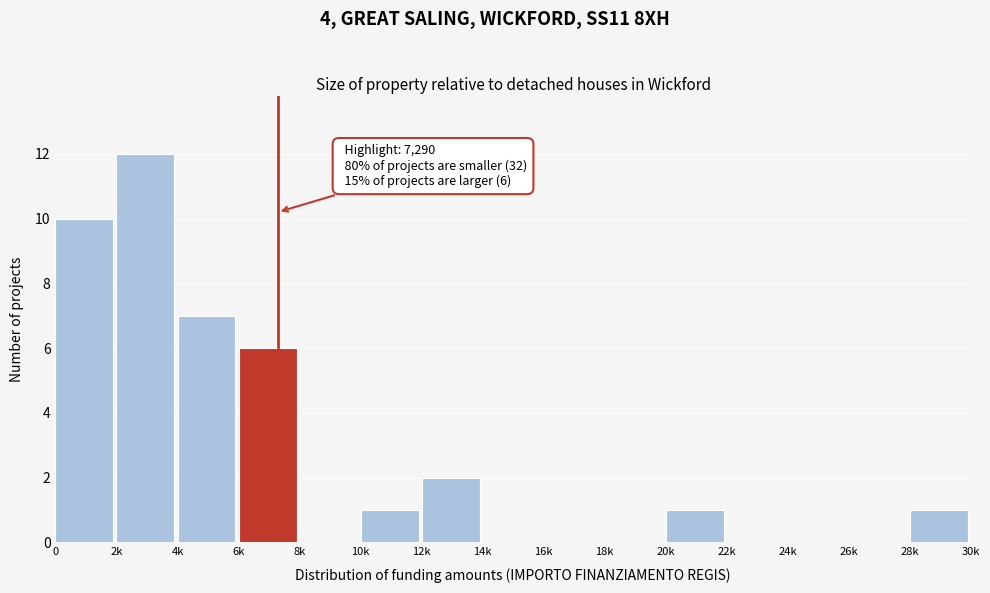

Reading left to right, transcribe all the data shown in this chart.

0=10	2k=12	4k=7	6k=6	8k=0	10k=1	12k=2	14k=0	16k=0	18k=0	20k=1	22k=0	24k=0	26k=0	28k=1